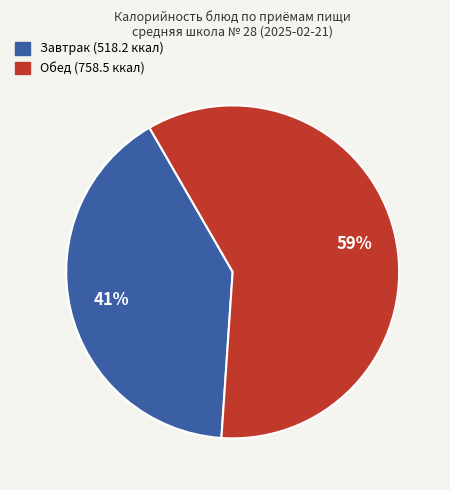

Is there a majority slice in this chart?

Yes